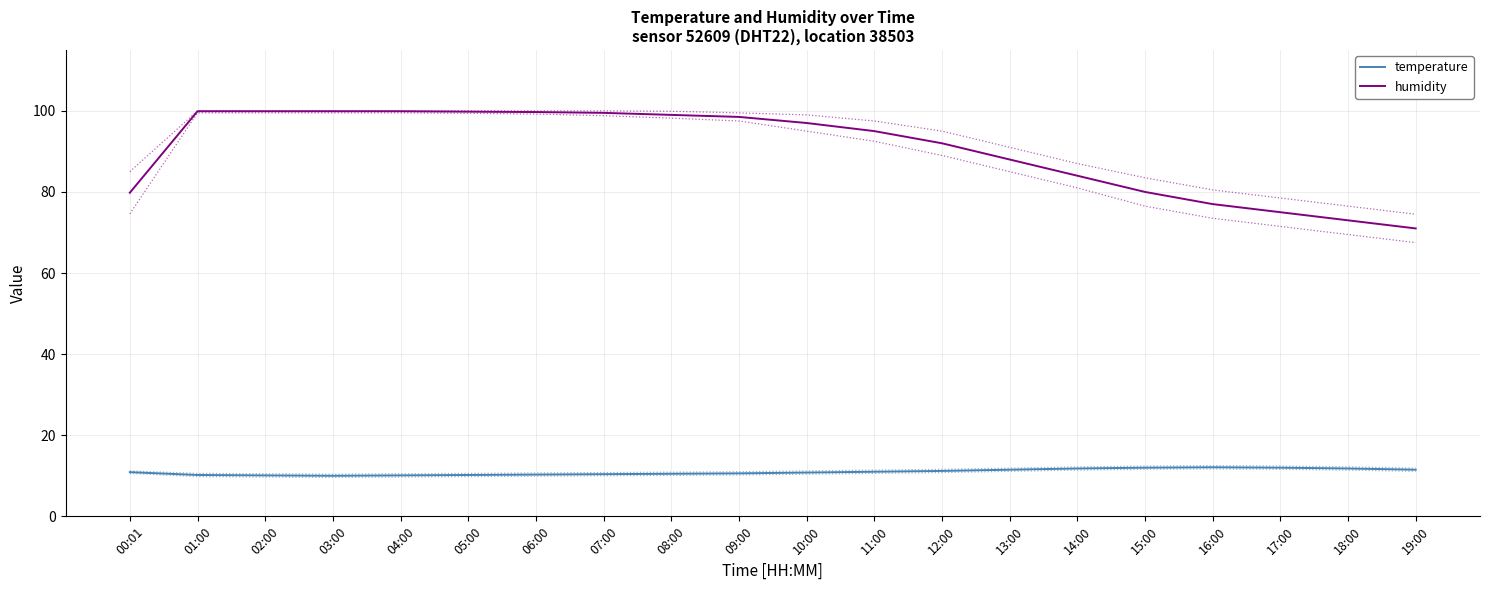

How many data points in temperature are above 10?

19